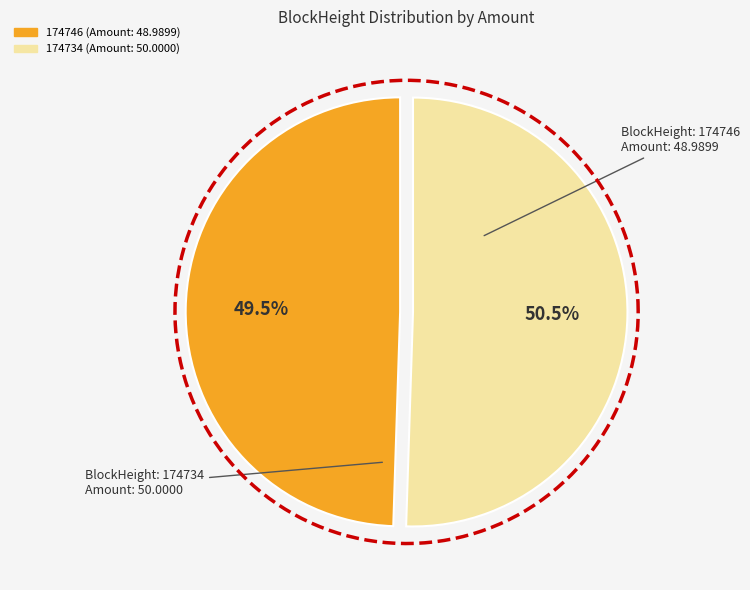

To the nearest percent, what is the combined percentage of 174734 and 174746?

100%